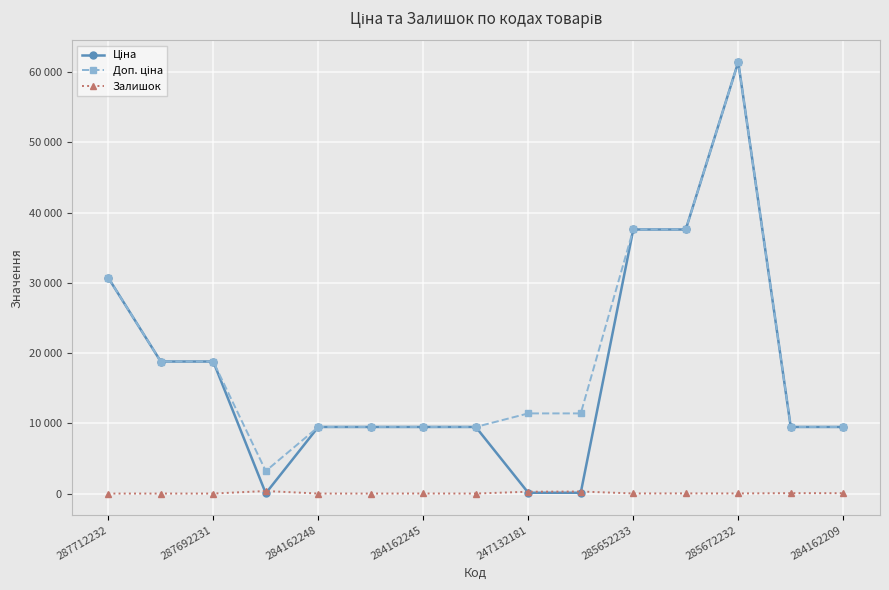

Does the chart have visible grid lines?

Yes